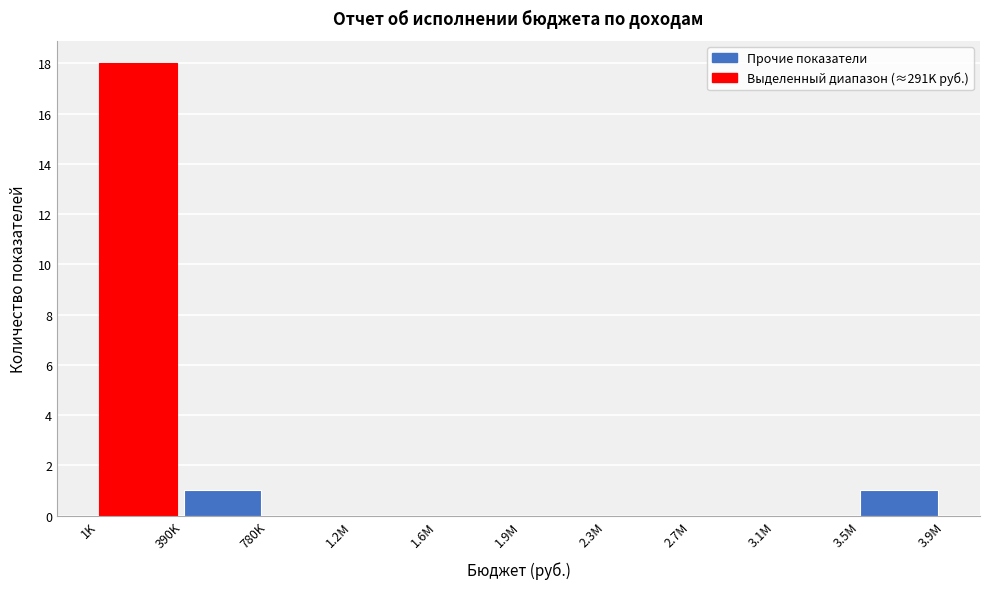

Reading left to right, transcribe all the data shown in this chart.

1K=18	390K=1	780K=0	1.2M=0	1.6M=0	1.9M=0	2.3M=0	2.7M=0	3.1M=0	3.5M=1